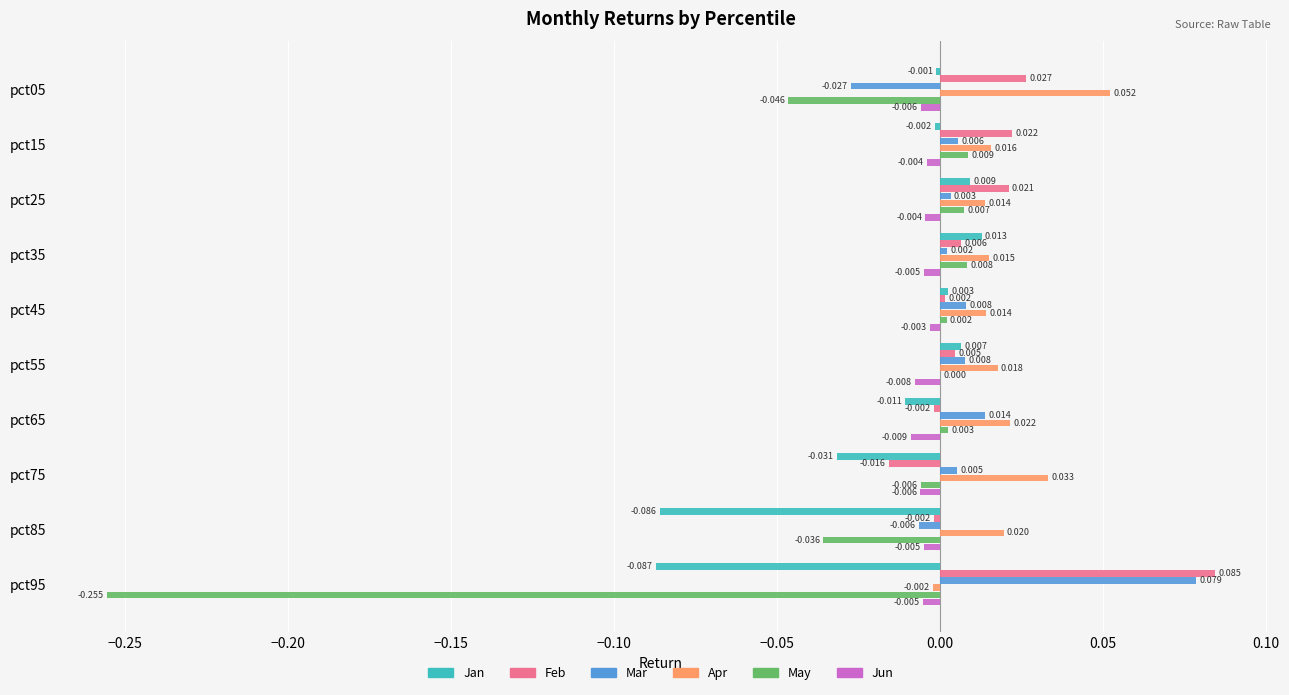

How many values in the May series exceed 0?

6